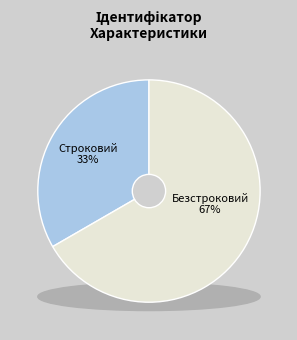

Between Строковий and Безстроковий, which is larger?

Безстроковий